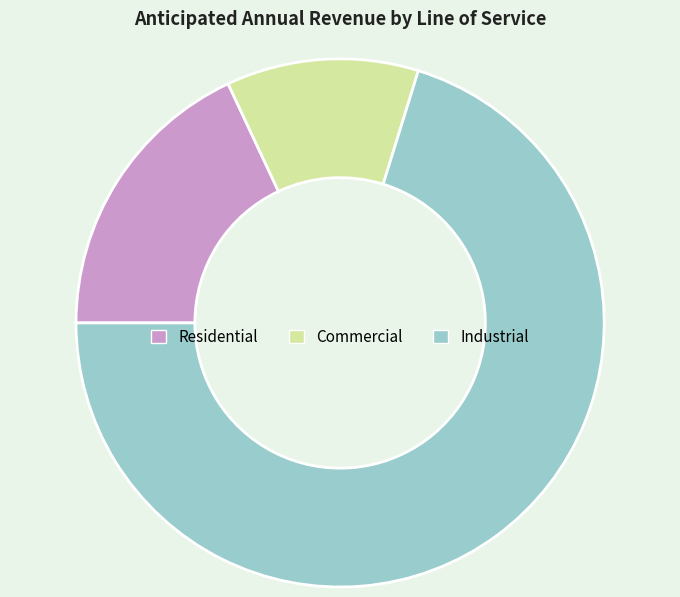

Does Residential represent more than half of the total?

No